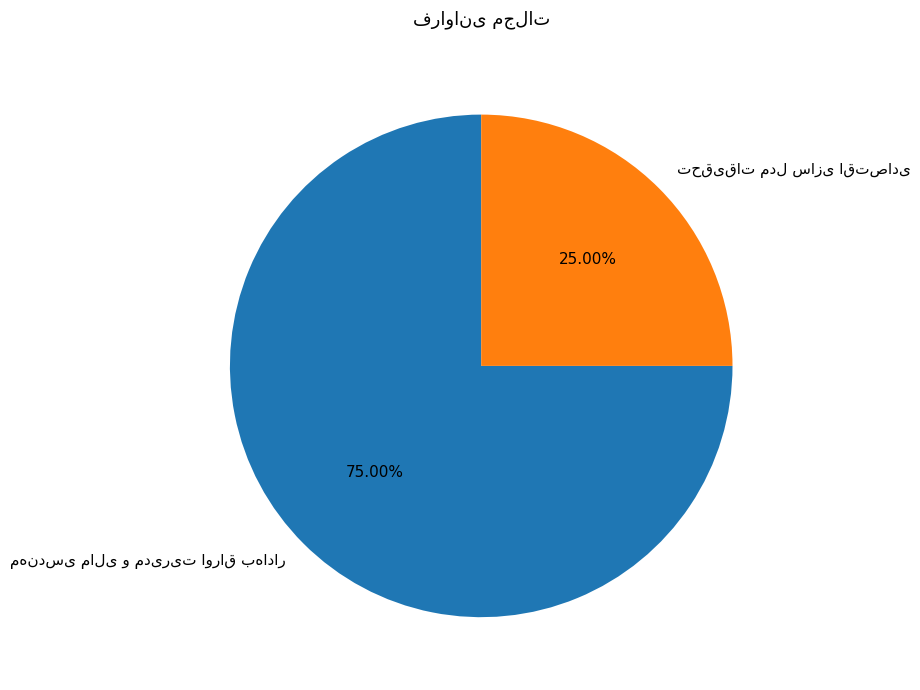

How many slices are in this pie chart?

2